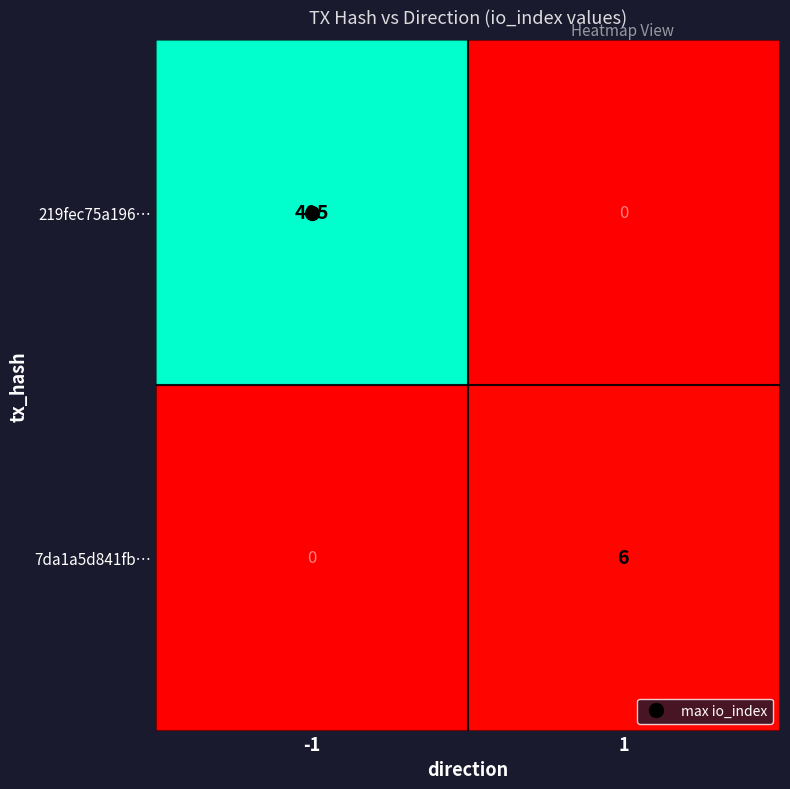

Count the number of categories in the chart.

2